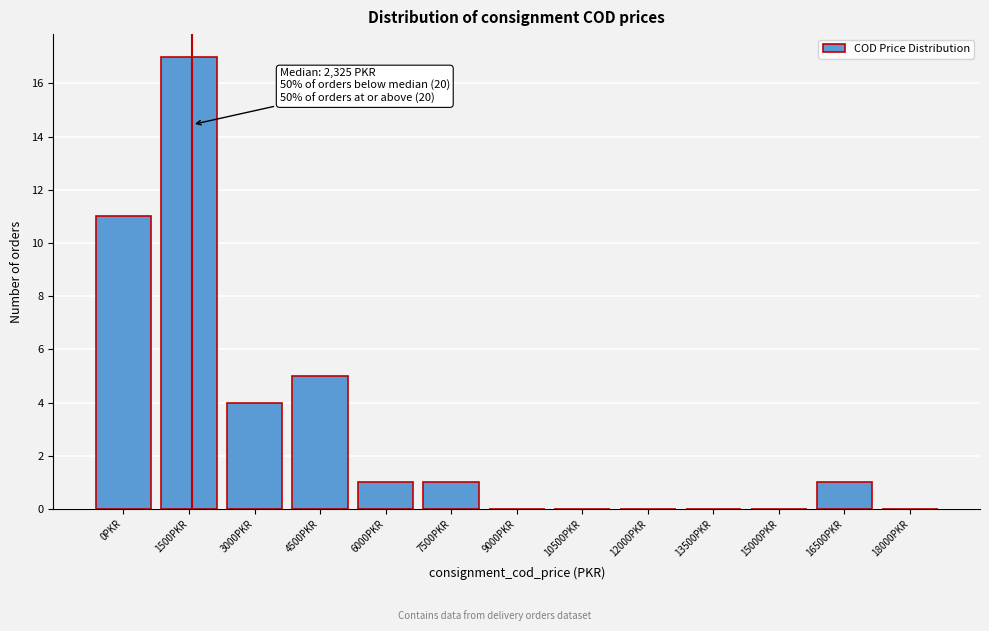

Reading left to right, transcribe all the data shown in this chart.

0PKR=11	1500PKR=17	3000PKR=4	4500PKR=5	6000PKR=1	7500PKR=1	9000PKR=0	10500PKR=0	12000PKR=0	13500PKR=0	15000PKR=0	16500PKR=1	18000PKR=0